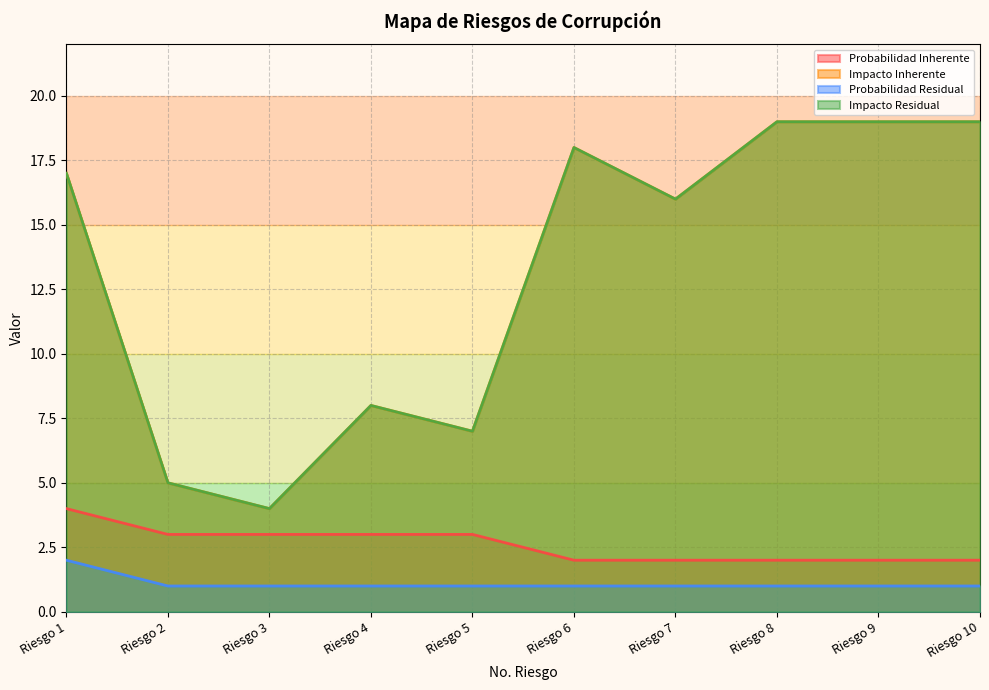

What is the difference between the Probabilidad Inherente values at Riesgo 3 and Riesgo 9?

1